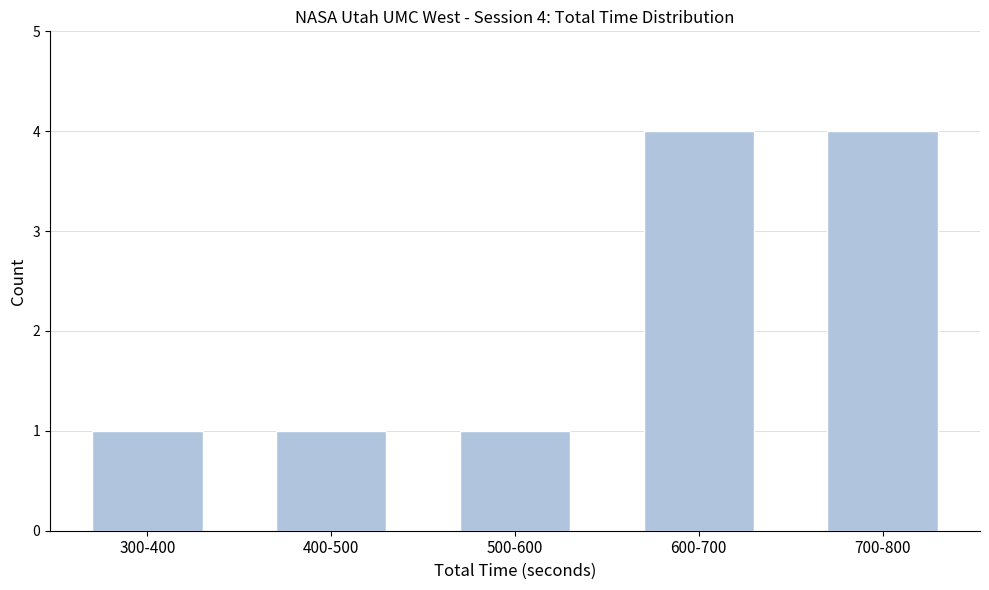

Reading left to right, extract all data points from this chart.

300-400=1	400-500=1	500-600=1	600-700=4	700-800=4